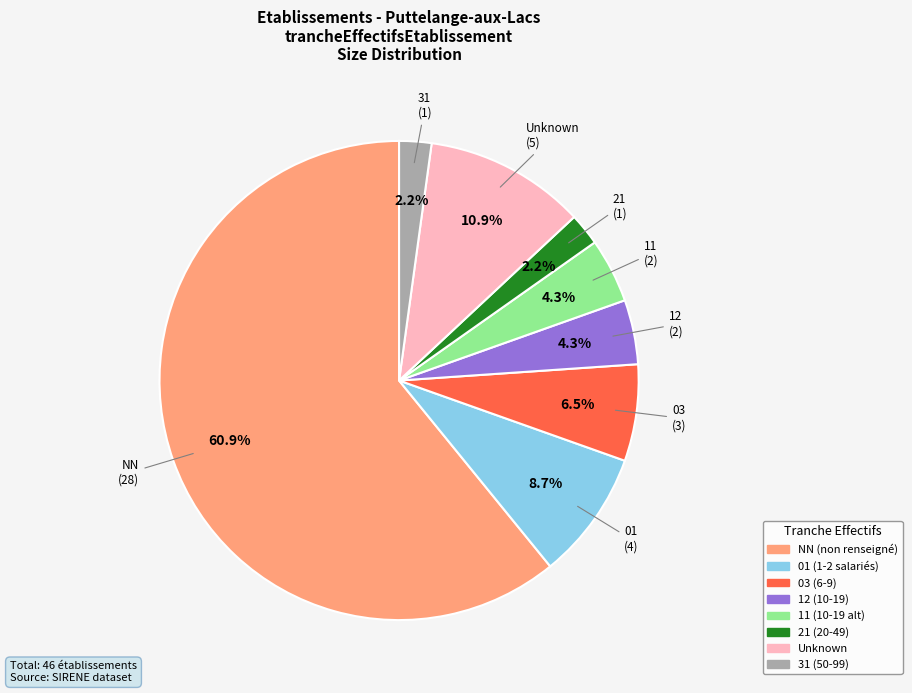

Is there any slice that represents more than half of the pie?

Yes